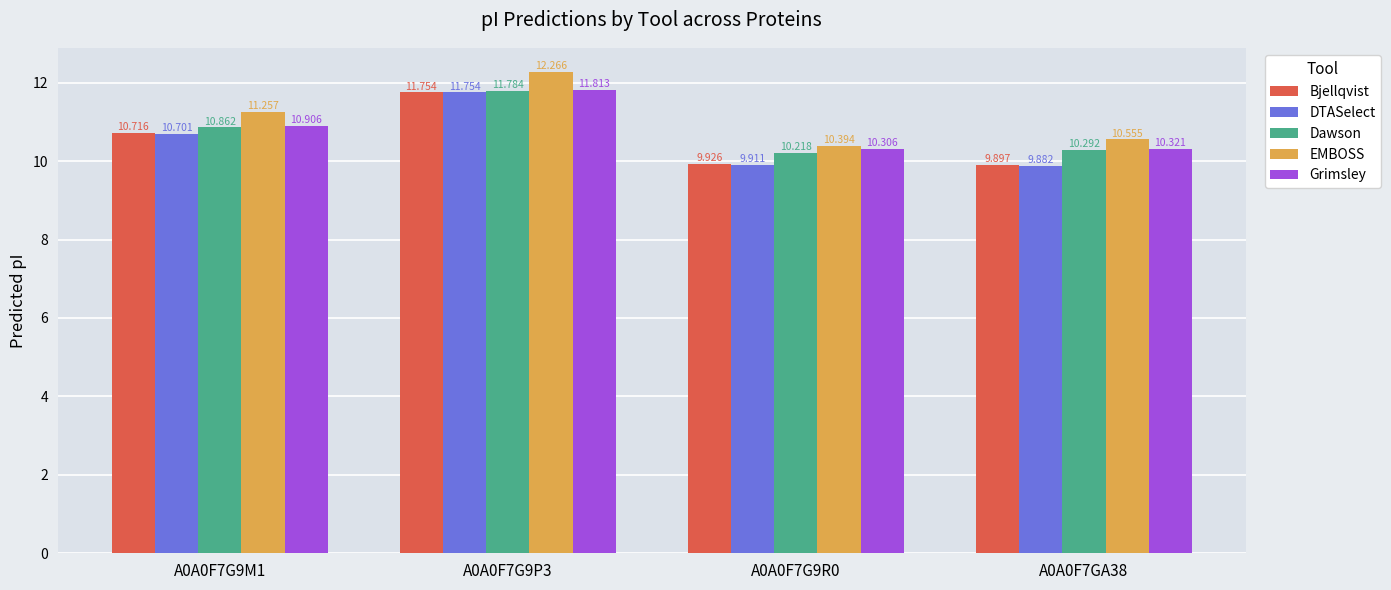

Read the EMBOSS value at A0A0F7G9P3.

12.3